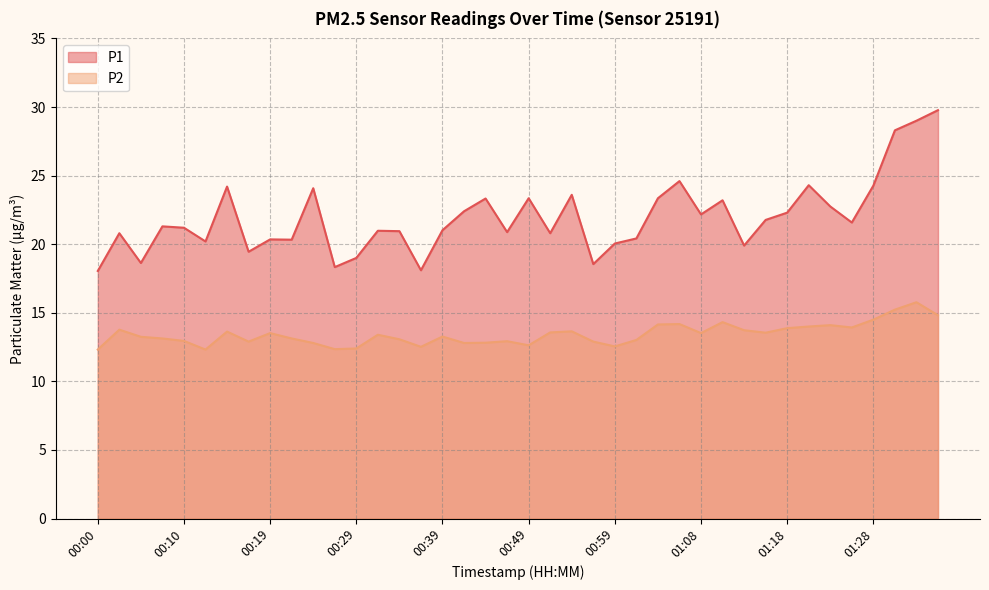

At which category does P2 reach its first local peak?

00:02